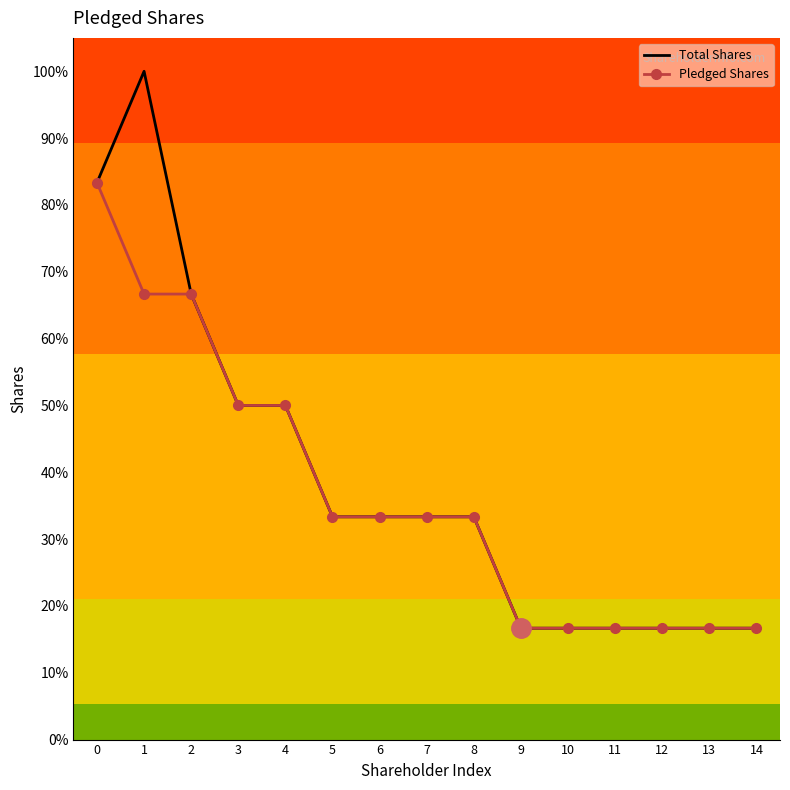

Which series has the largest range (max minus min)?

Total Shares